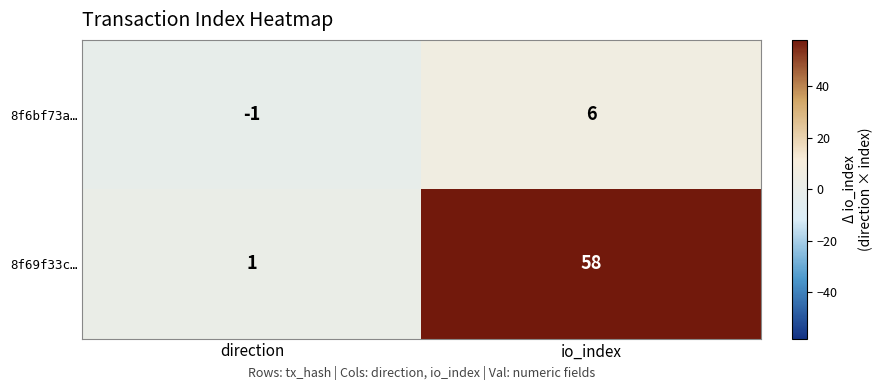

At which label is 8f6bf73a… closest to 2?

direction